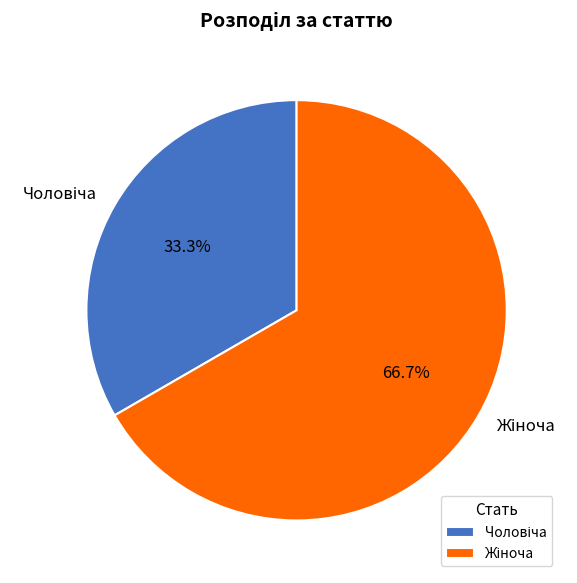

Does any single category account for the majority?

Yes